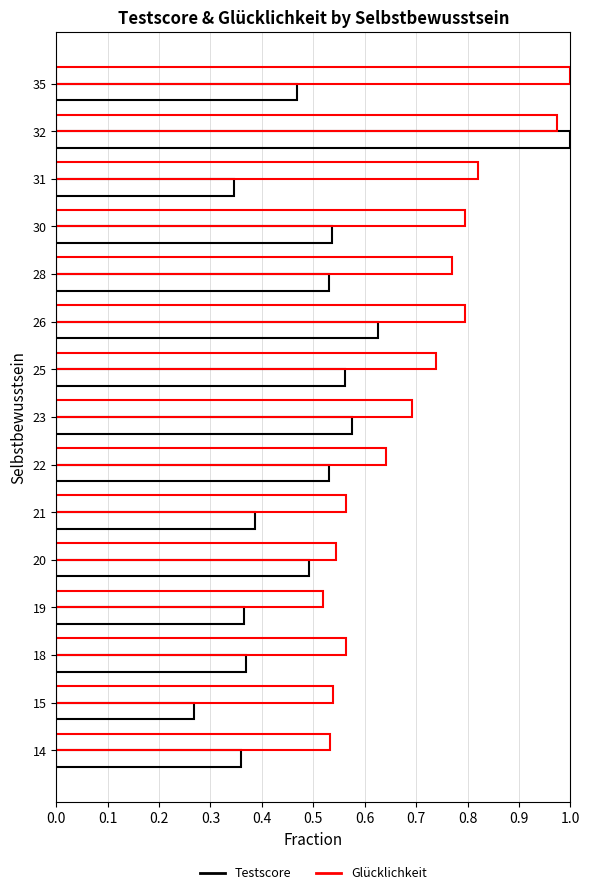

How many distinct data groups are displayed?

2